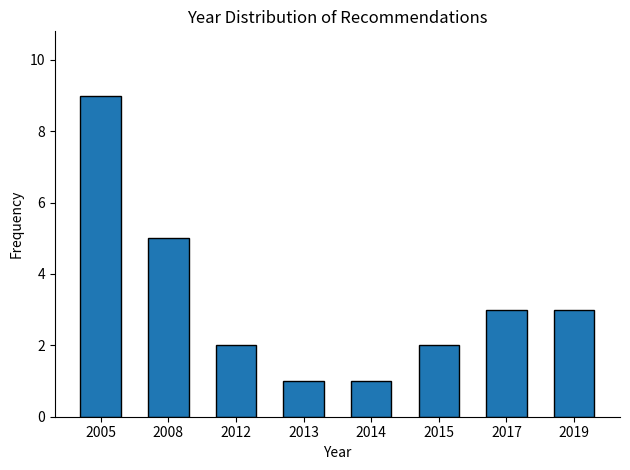

Reading right to left, extract all data points from this chart.

2019=3	2017=3	2015=2	2014=1	2013=1	2012=2	2008=5	2005=9